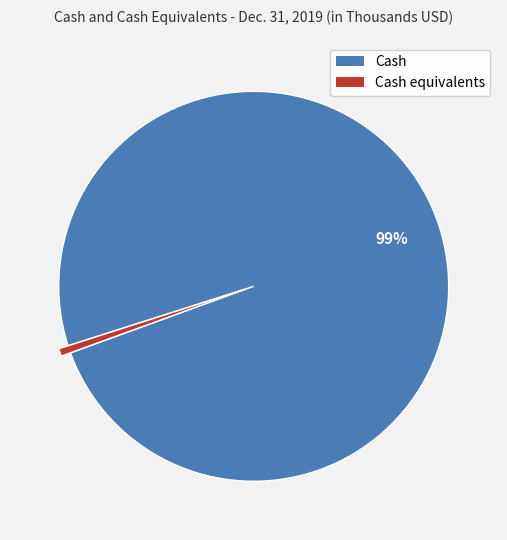

Is there a majority slice in this chart?

Yes